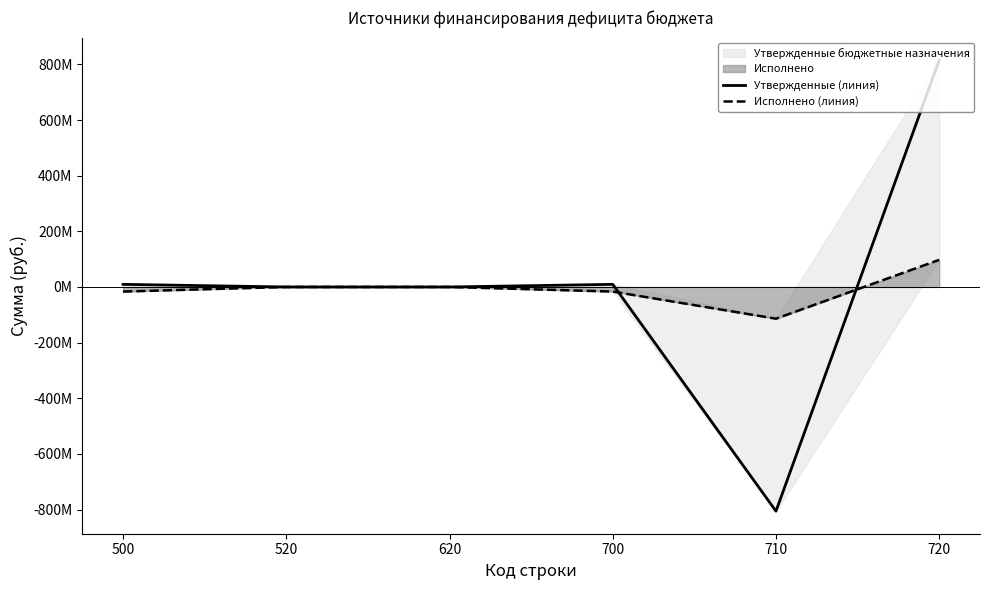

At which label does Утвержденные (линия) first exceed 9404620?

500